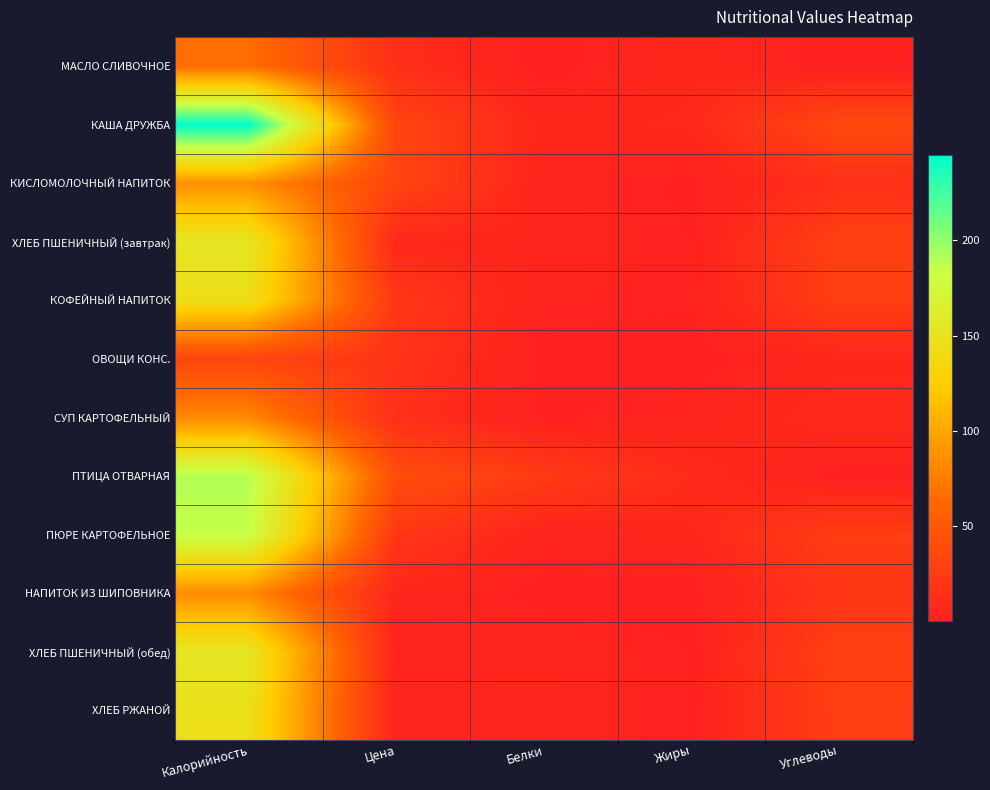

What is the difference between the highest and lowest values at Белки?

23.5